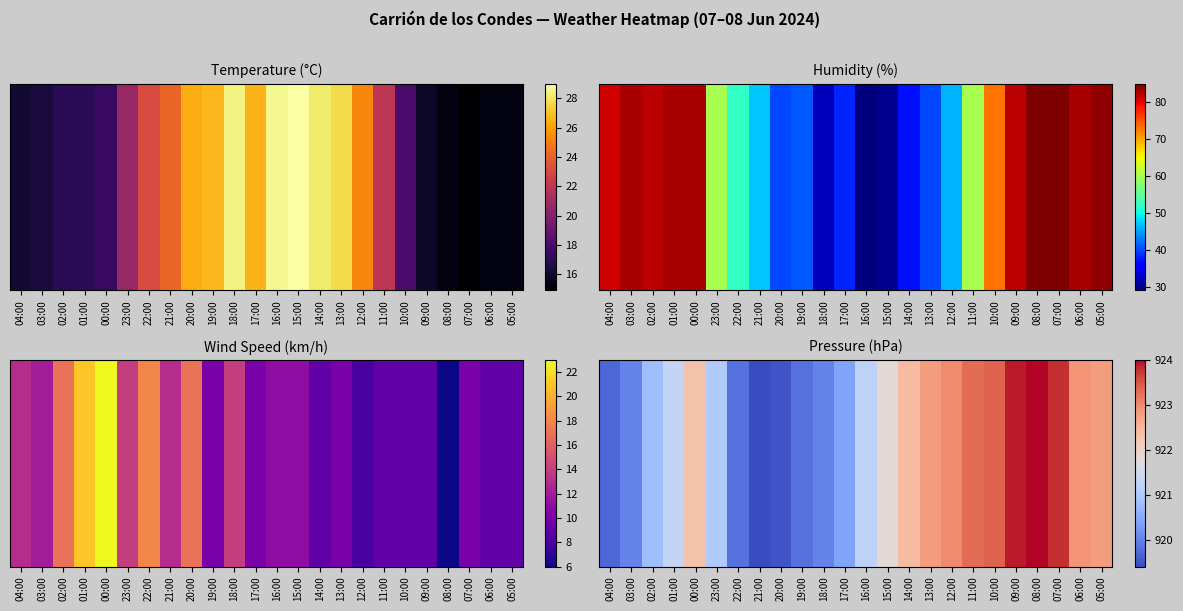

What is the average value?

921.6